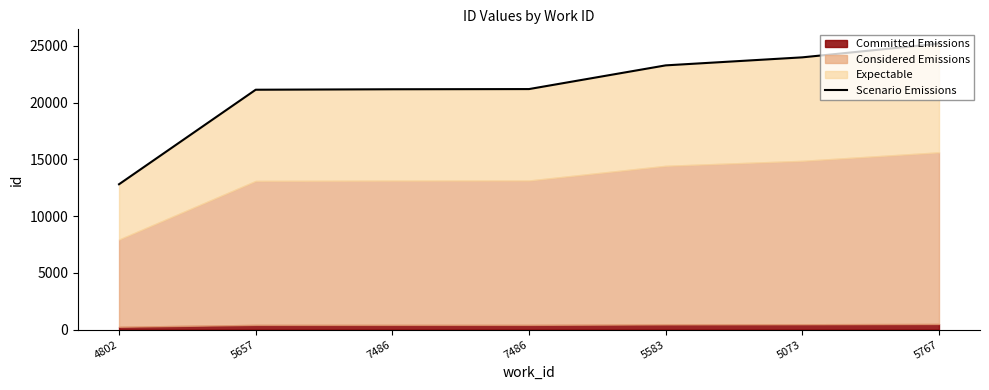

Where does the data first go above 21189?

5583